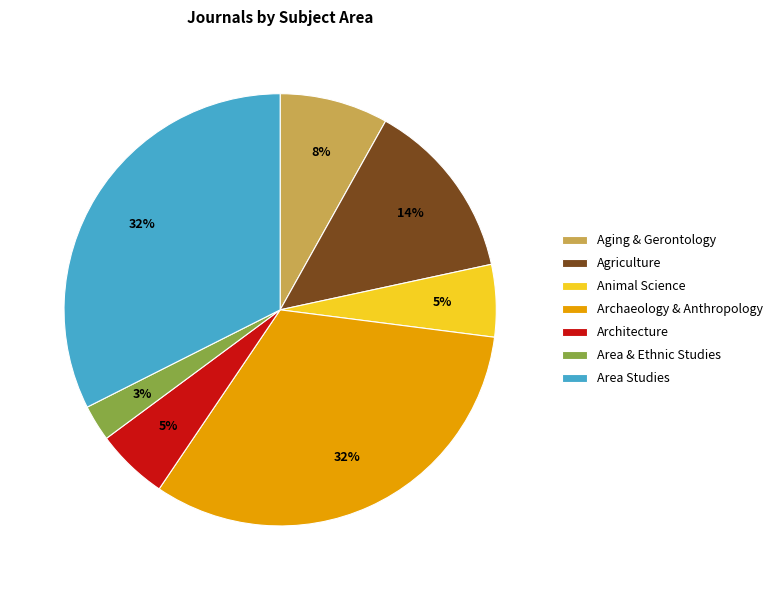

Which slice is the smallest?

Area & Ethnic Studies